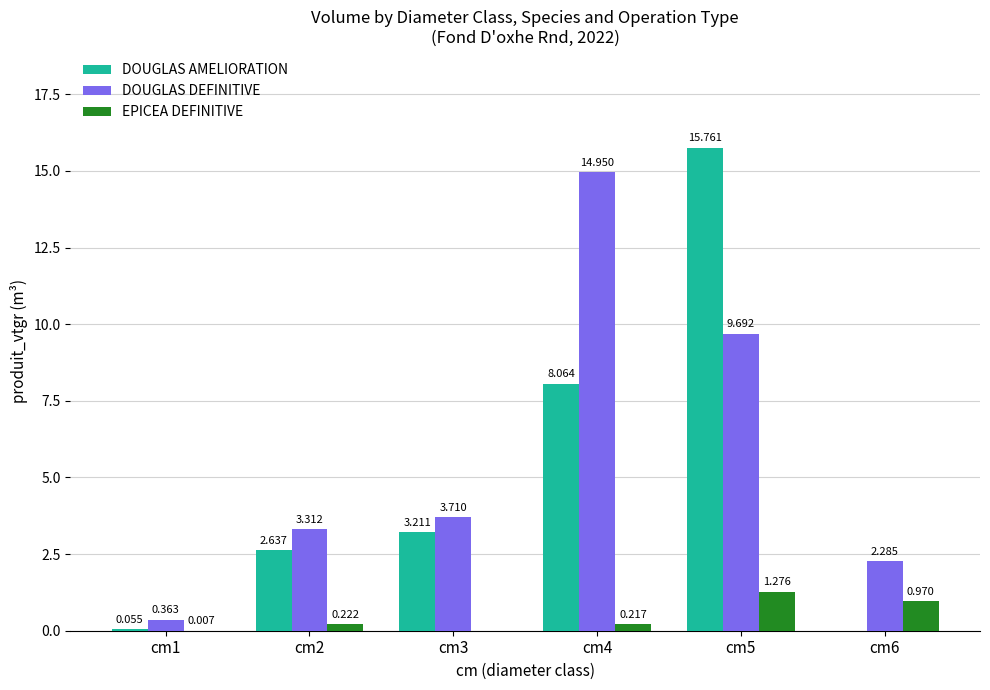

Which series has the largest total across all categories?

DOUGLAS DEFINITIVE